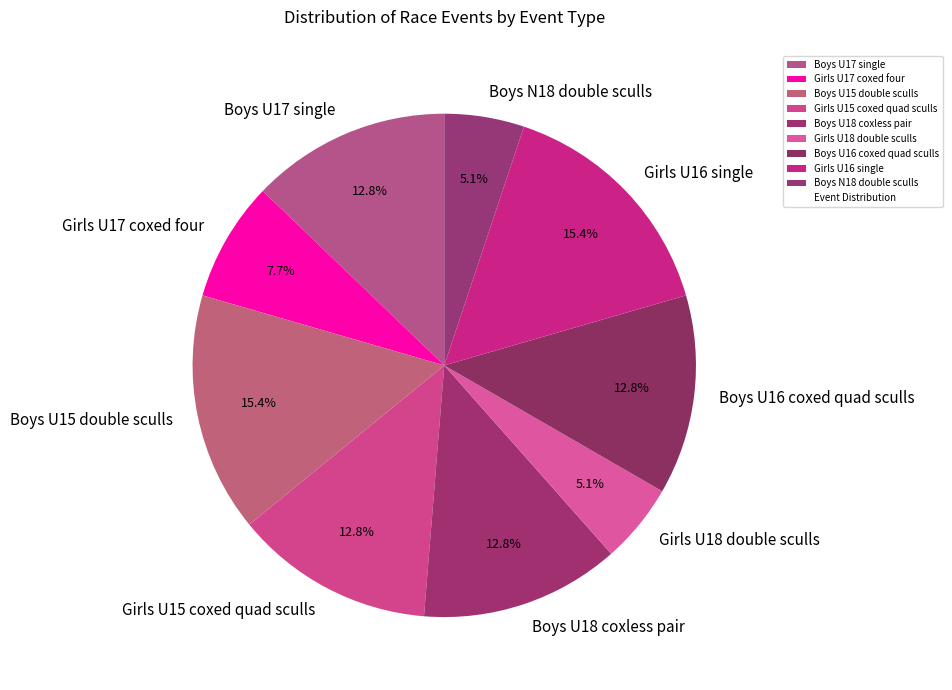

How many slices are in this pie chart?

9